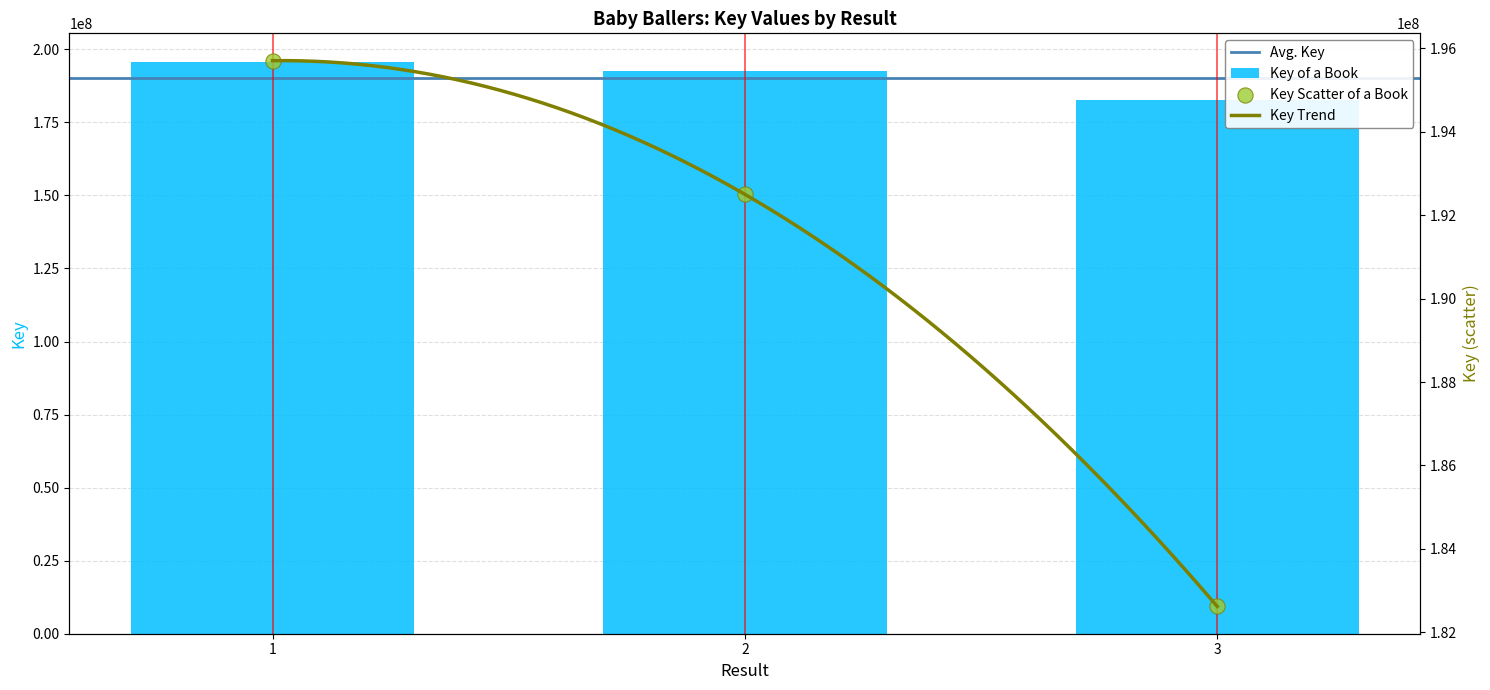

Which has a higher value, 2 or 3?

2